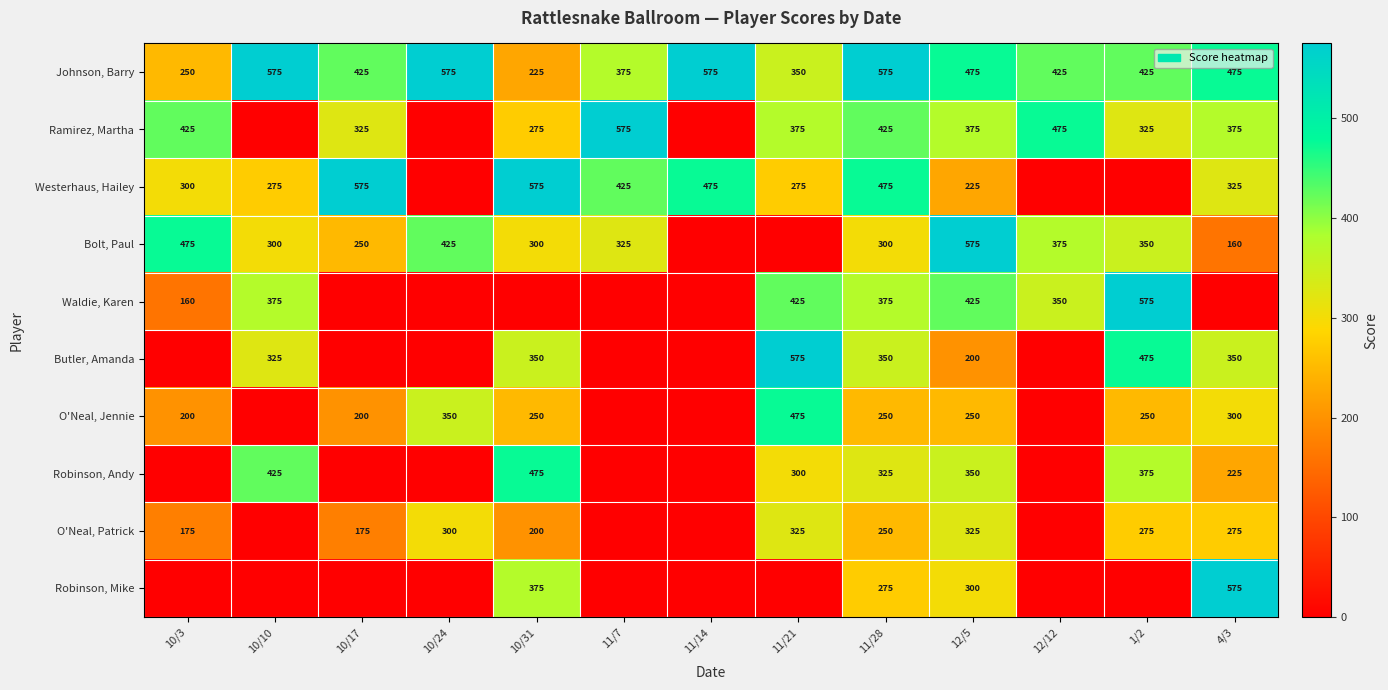

The value of Bolt, Paul at 11/7 is 325. True or false?

True